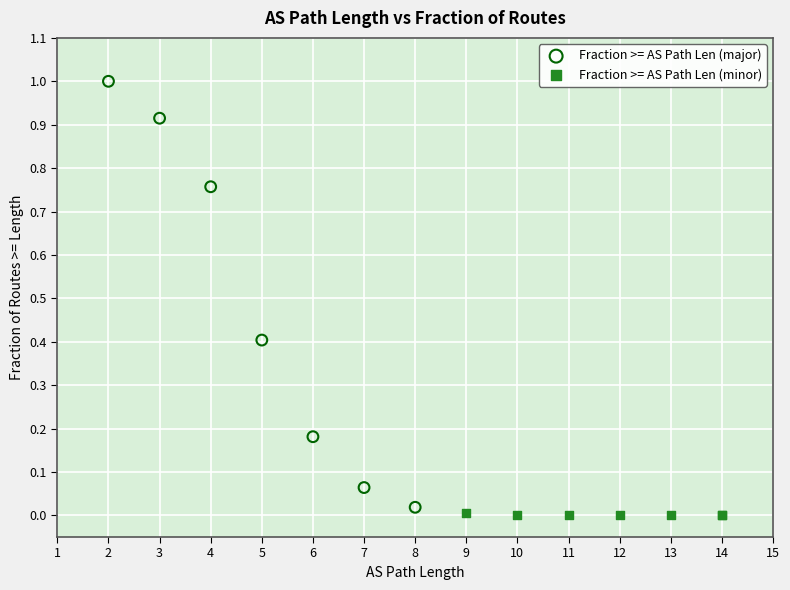

Which series has the largest Y range (max minus min)?

Fraction >= AS Path Len (major)